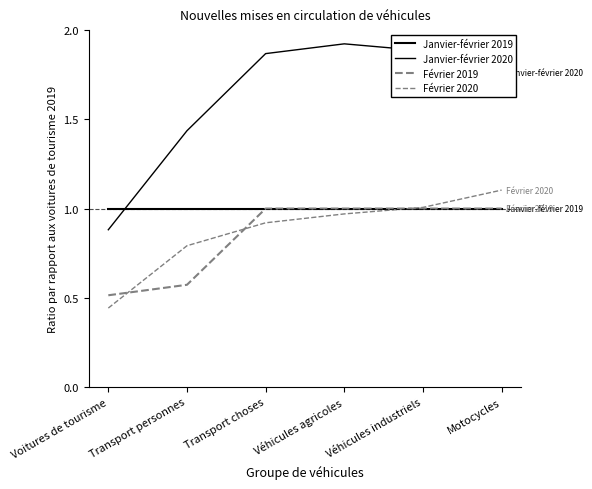

Is it true that Février 2020 equals 1.5 at Motocycles?

False